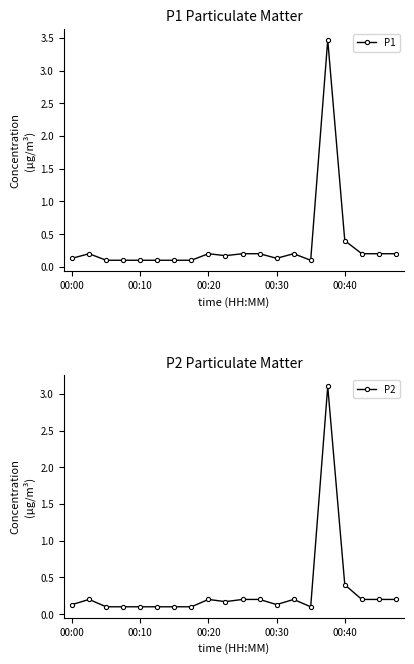

Where is P1 nearest to the value 1?

00:40